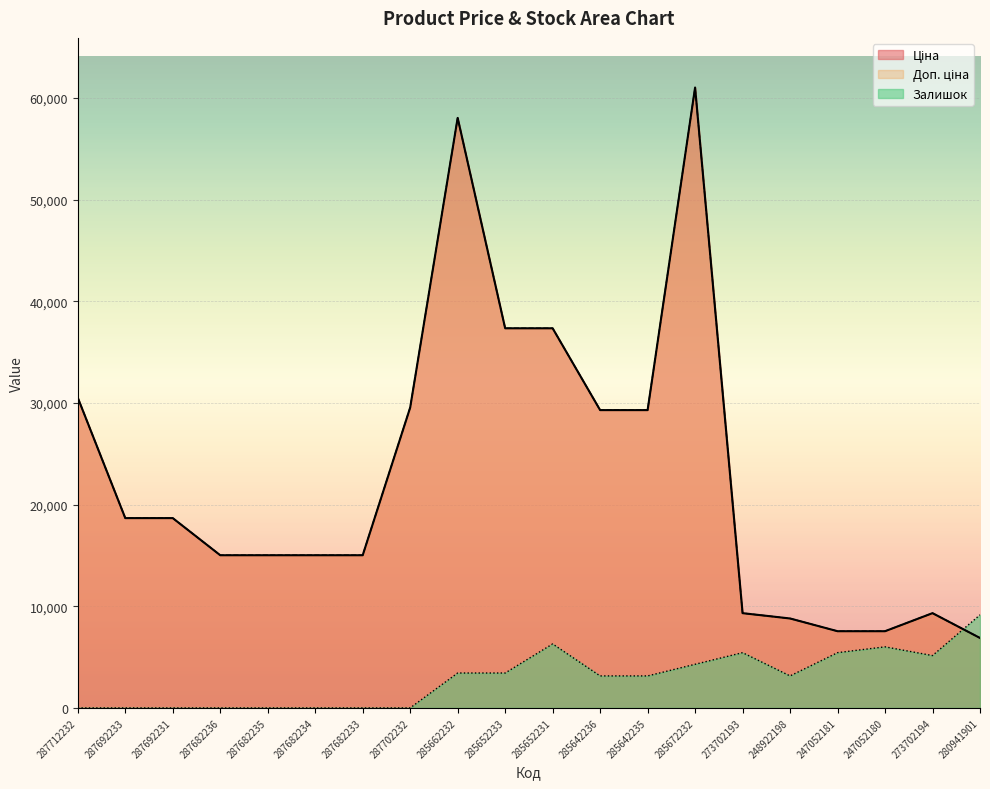

What is the label of the 20th point from the left?

280941901